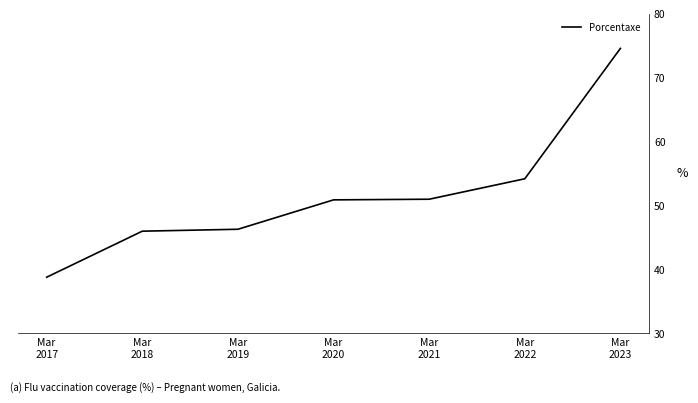

Which label corresponds to the largest value in the chart?

Mar
2023